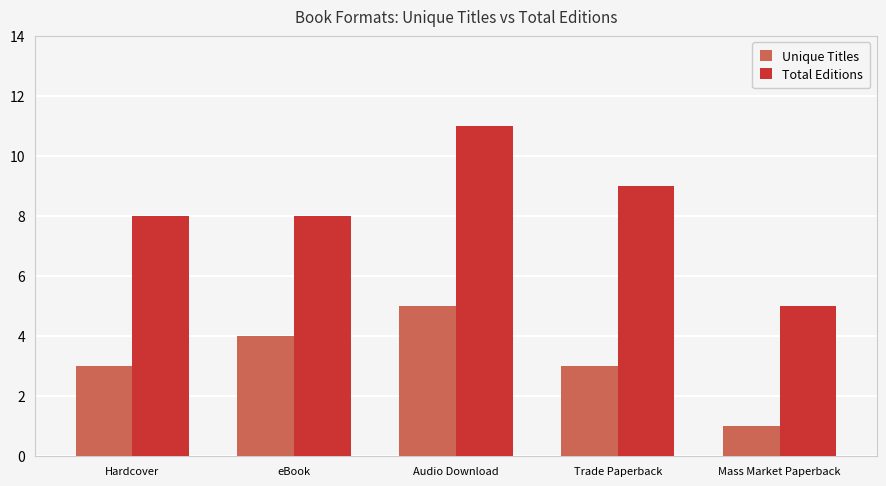

Which series has the widest spread of values?

Total Editions